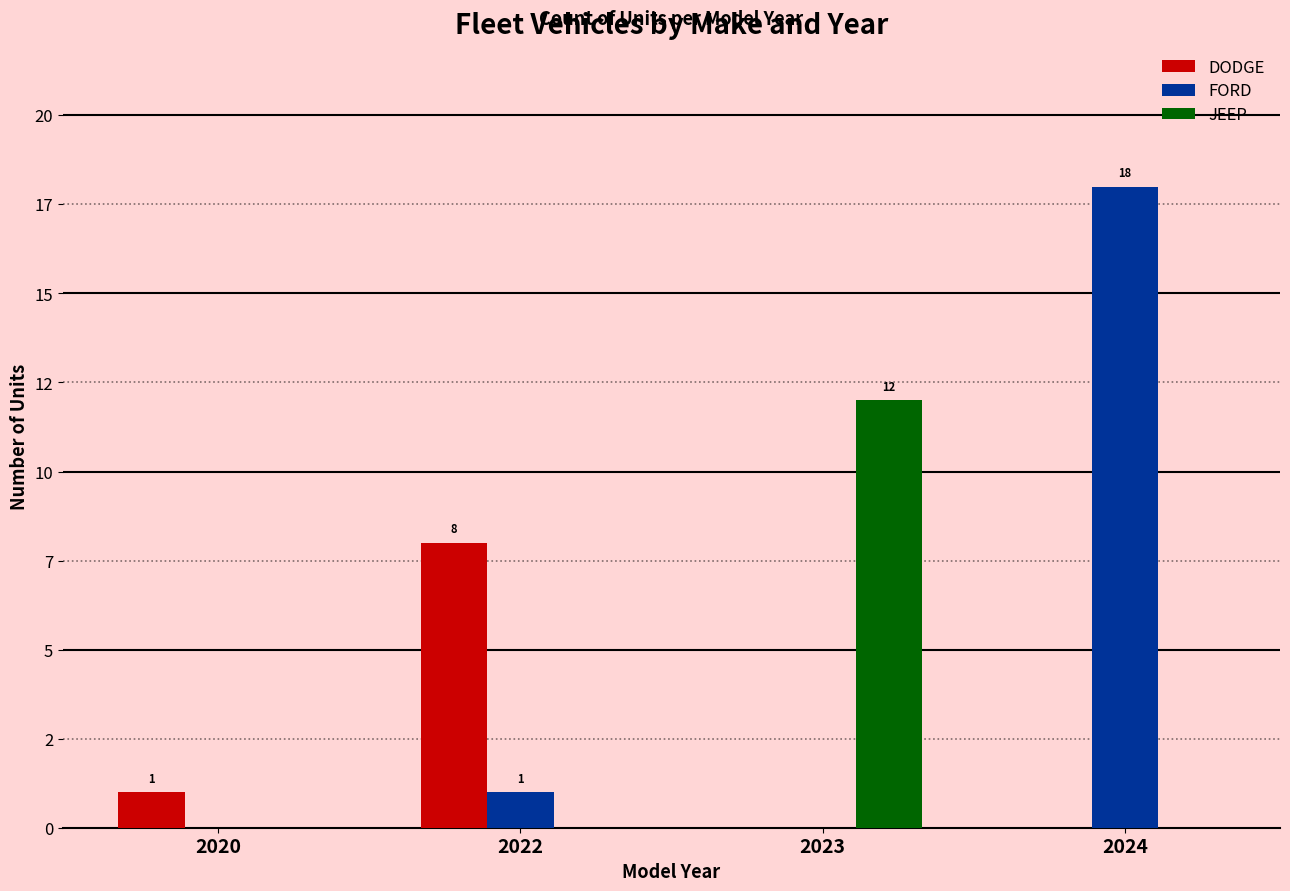

What are all the series names shown in the legend?

DODGE, FORD, JEEP